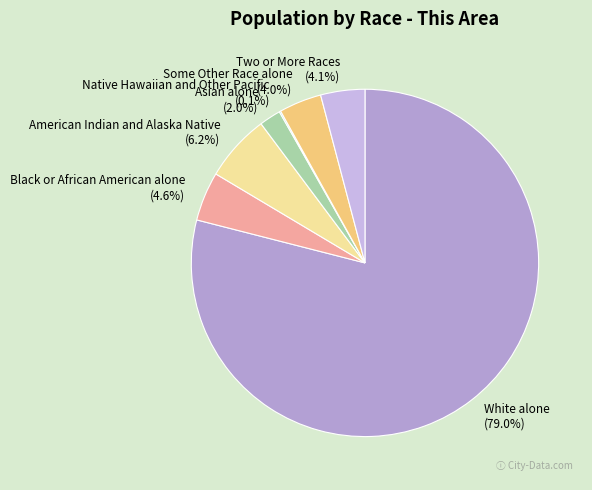

To the nearest percent, what is the average slice percentage?

14%